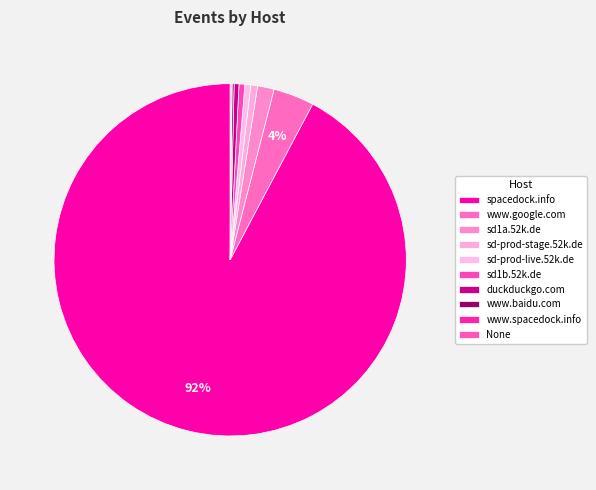

To the nearest percent, what is the difference between the largest and smallest slice percentages?

92%